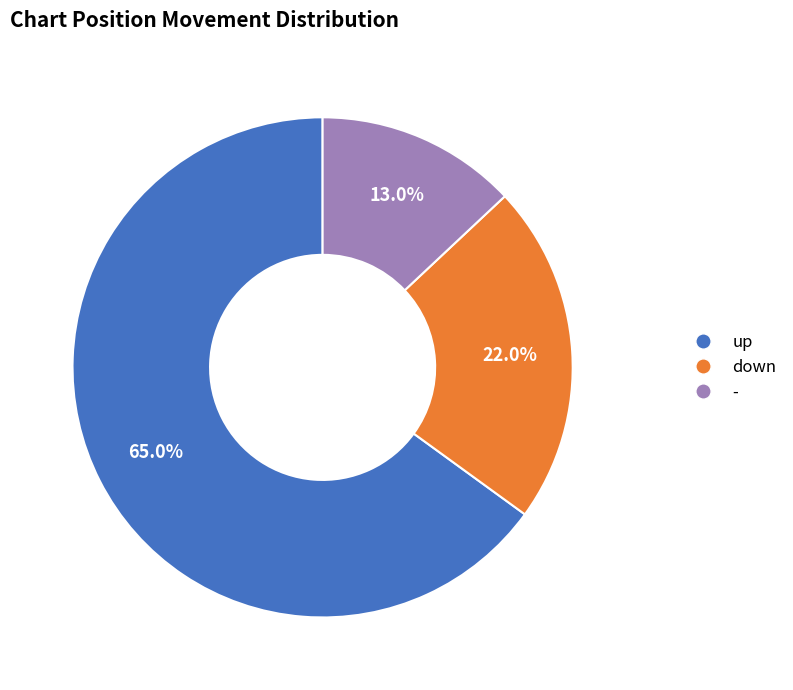

How many slices are in this pie chart?

3